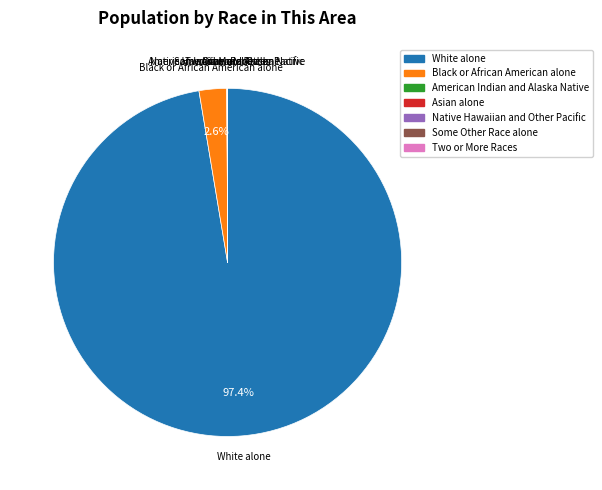

Is there any slice that represents more than half of the pie?

Yes